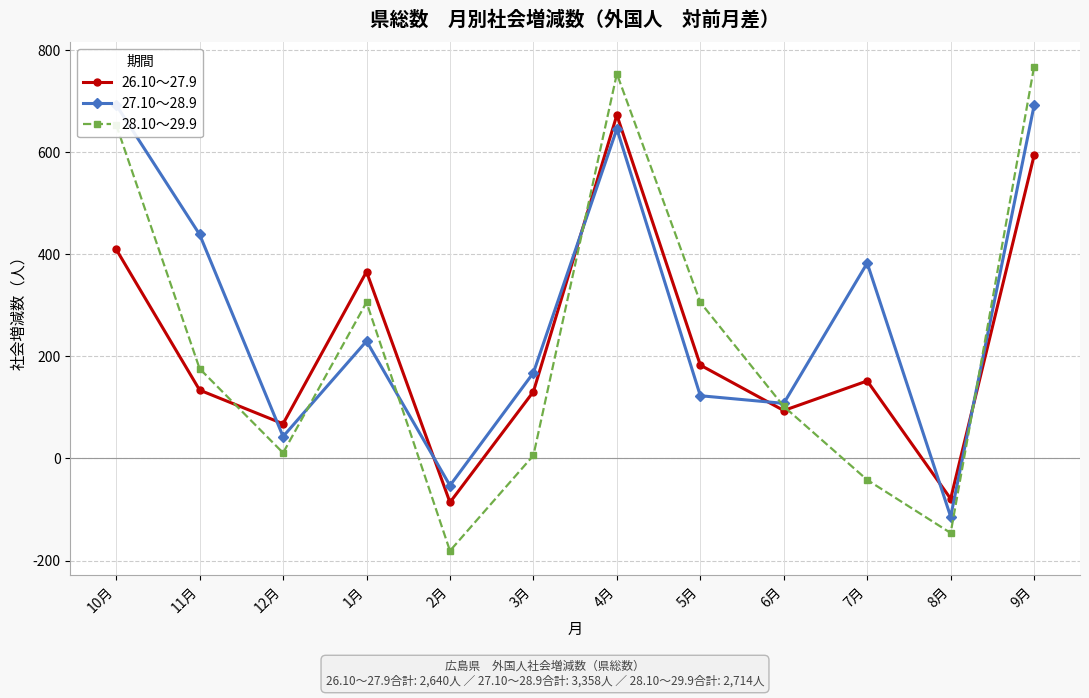

Rank the series by their maximum value, from highest to lowest.

28.10～29.9, 27.10～28.9, 26.10～27.9